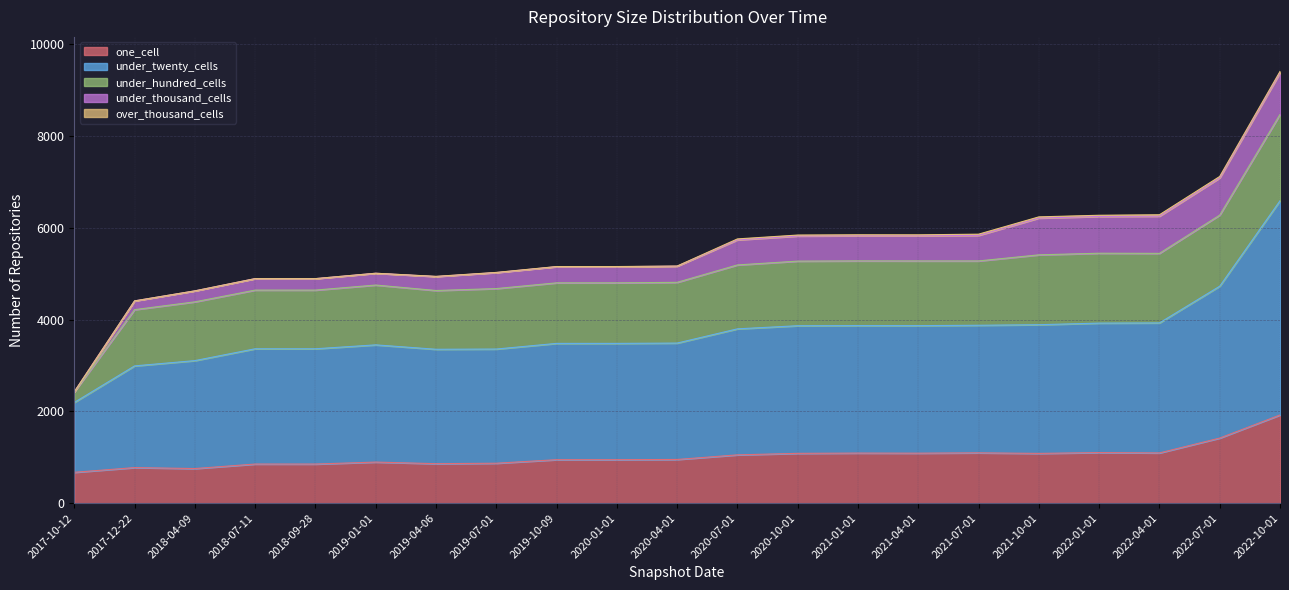

What is the difference between the highest and lowest values at 2020-01-01?

2530